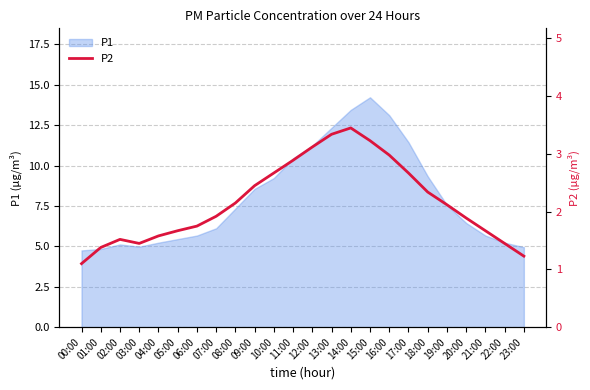

Reading left to right, extract all data points from this chart.

1.1	1.4	1.5	1.4	1.6	1.7	1.8	1.9	2.1	2.5	2.7	2.9	3.1	3.3	3.5	3.2	3.0	2.7	2.3	2.1	1.9	1.7	1.4	1.2